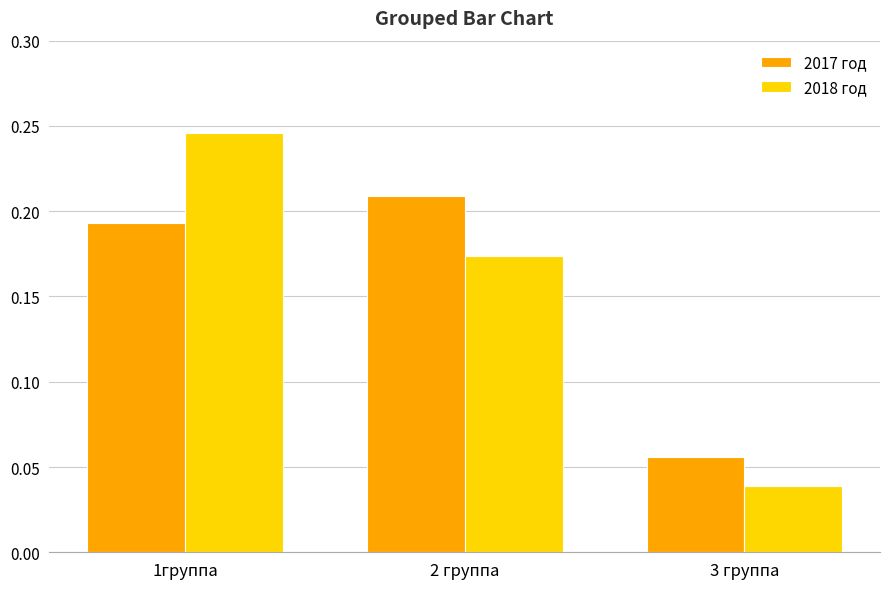

Is the value of 2018 год at 1группа greater than the value of 2017 год at 3 группа?

Yes